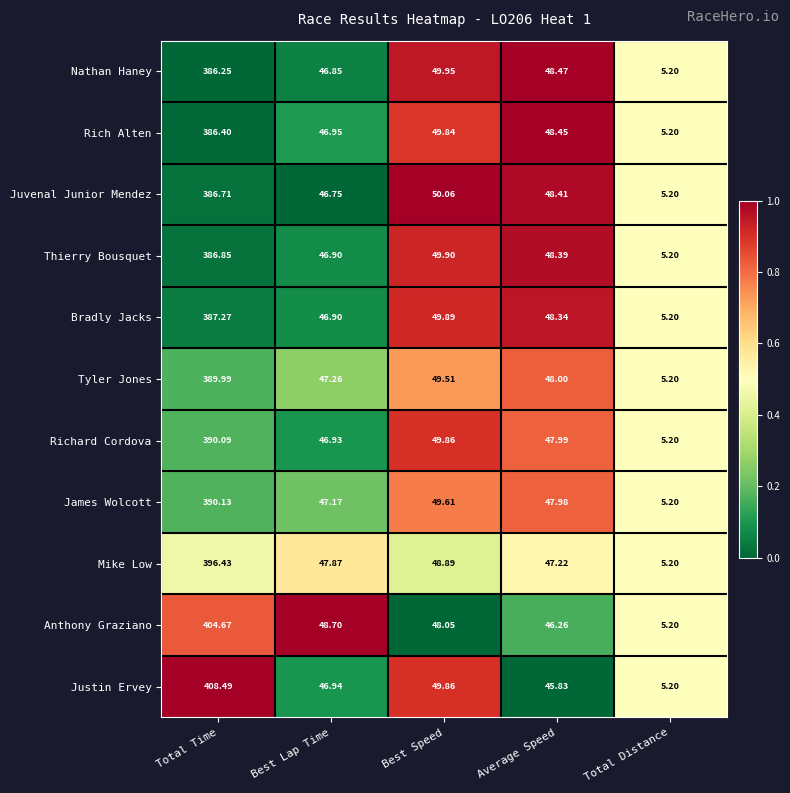

Which category has the lowest value in the Tyler Jones series?

Total Distance